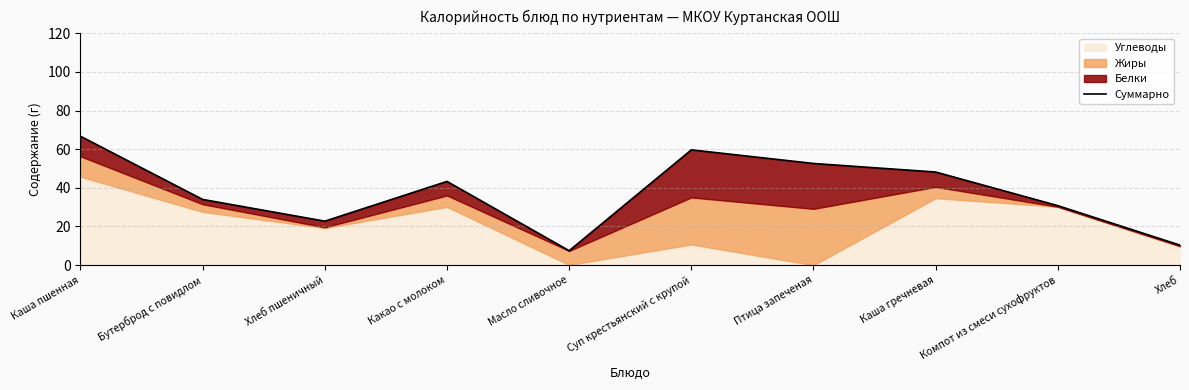

How many lines are shown in the chart?

1